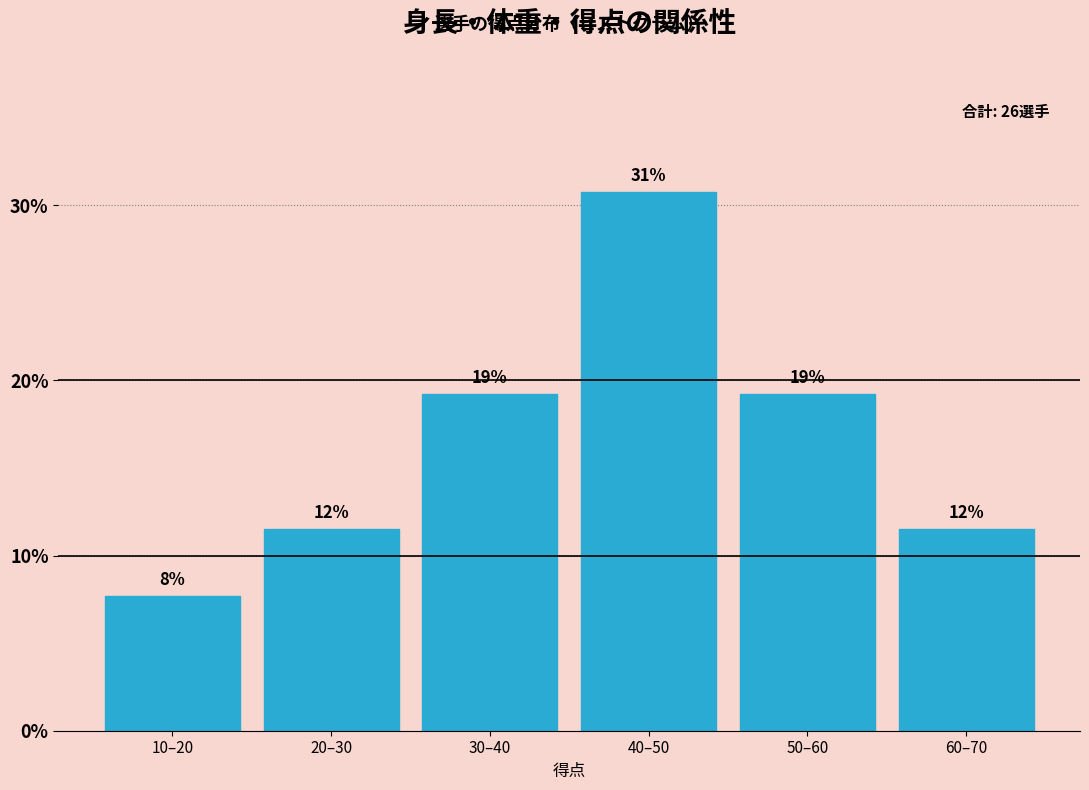

How many bars are there in total?

6